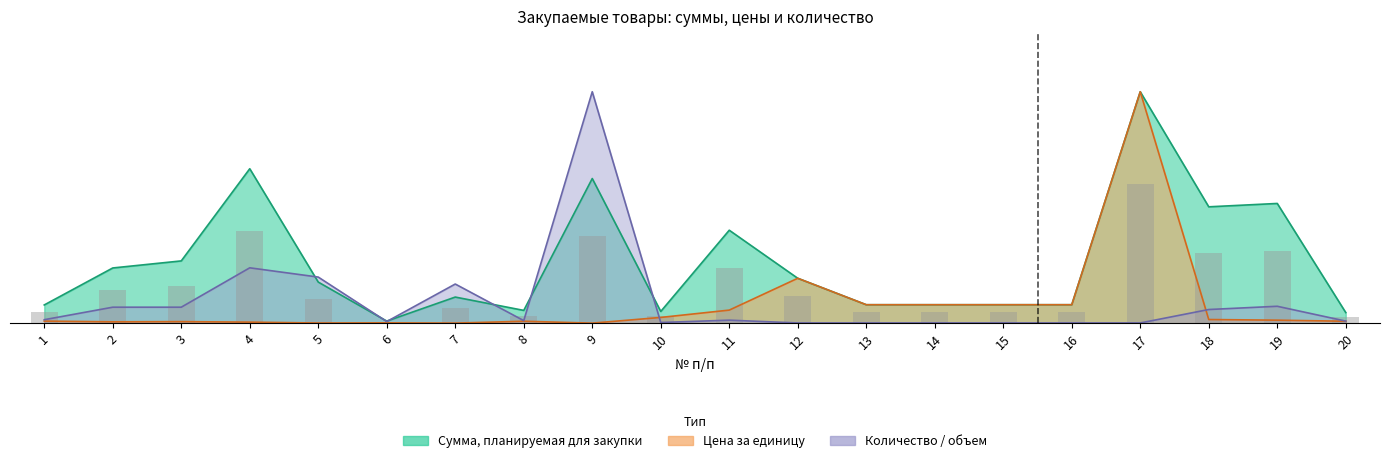

Which series has the largest total across all categories?

Сумма (тенге)